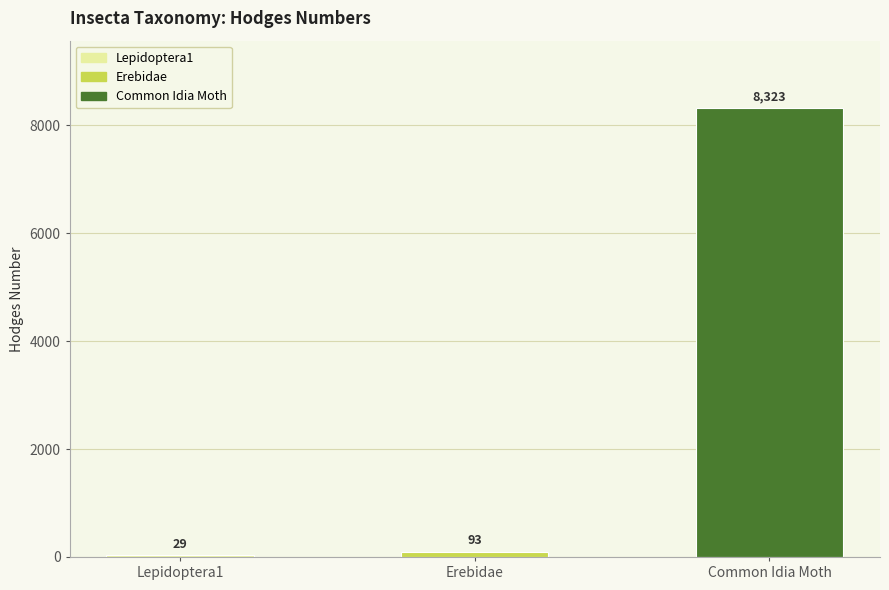

Rank the categories by value from lowest to highest.

Lepidoptera1, Erebidae, Common Idia Moth